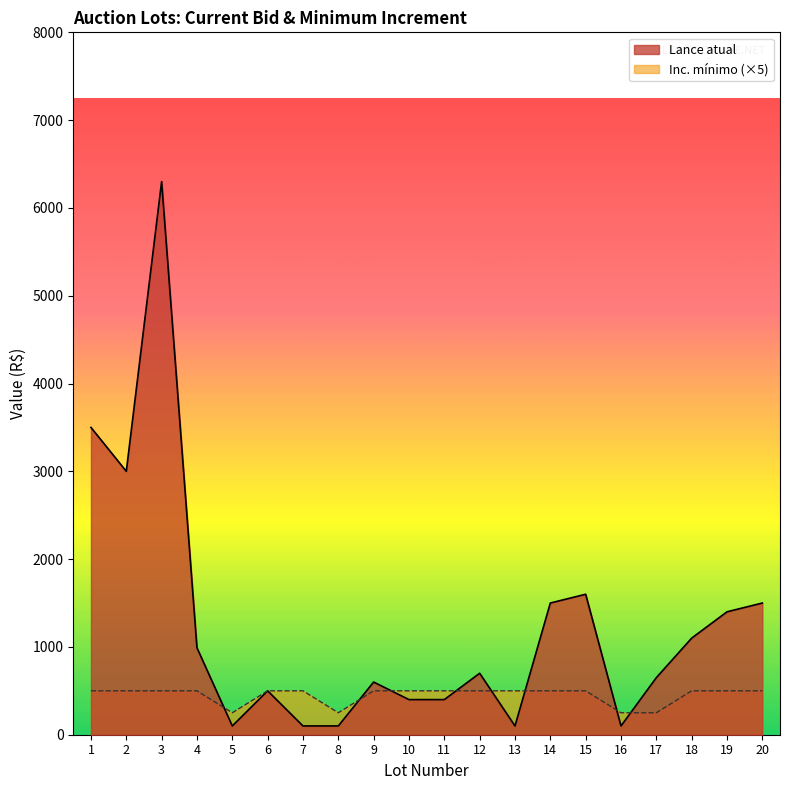

Read the Lance atual value at 15, to the nearest 10.

1600